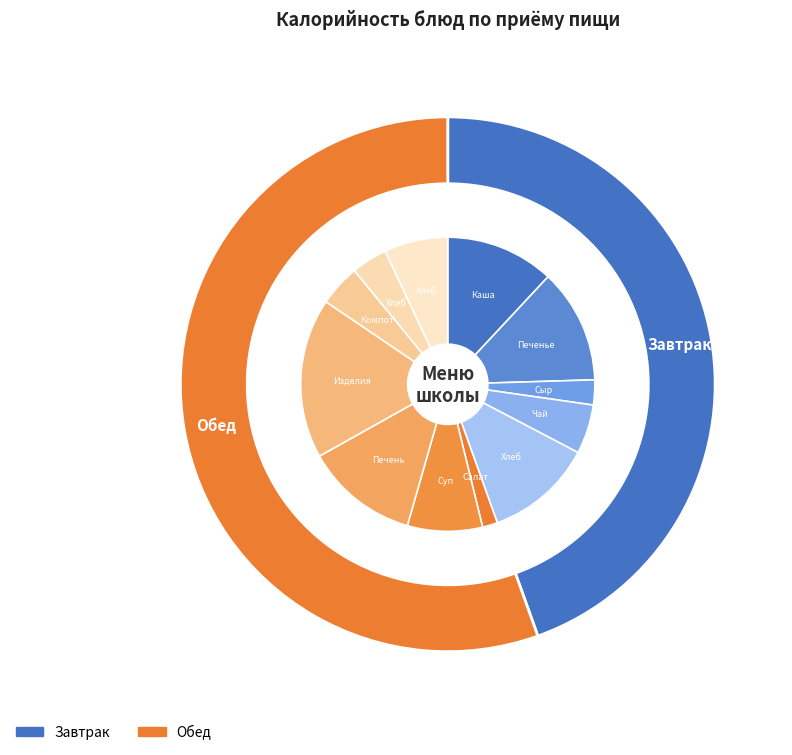

How many slices are in this pie chart?

12